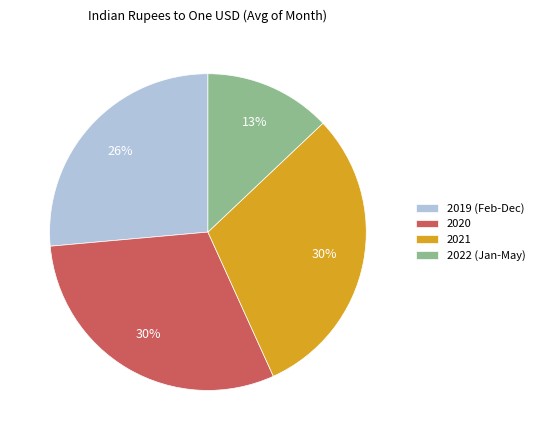

What percentage is the 2021 slice, to the nearest percent?

30%